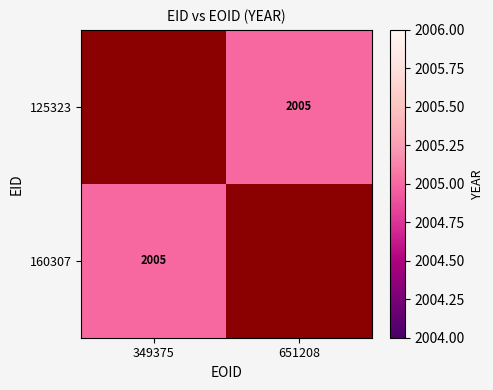

What is the maximum value shown in the chart?

2005